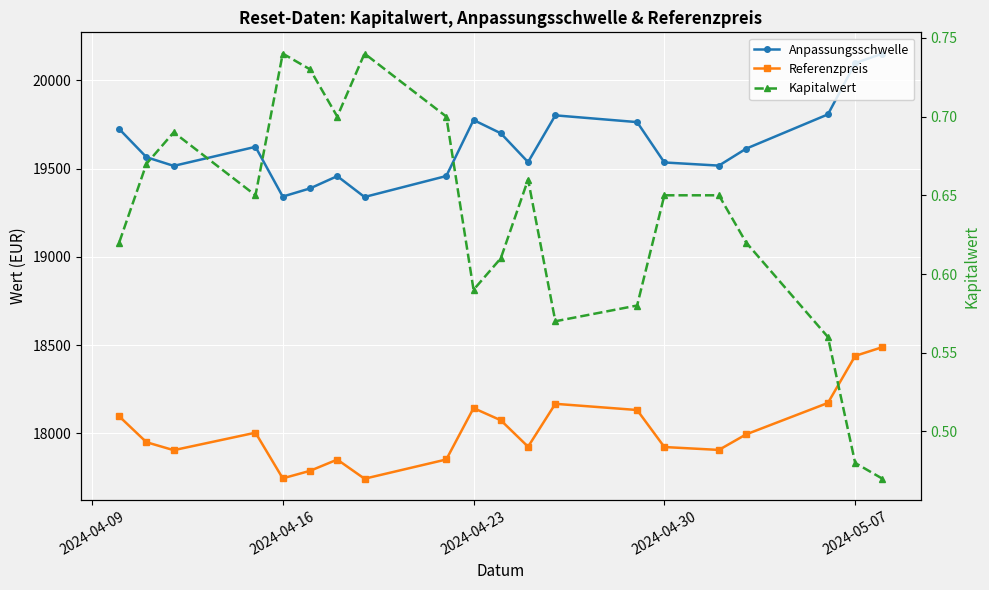

Which series has the widest spread of values?

Anpassungsschwelle